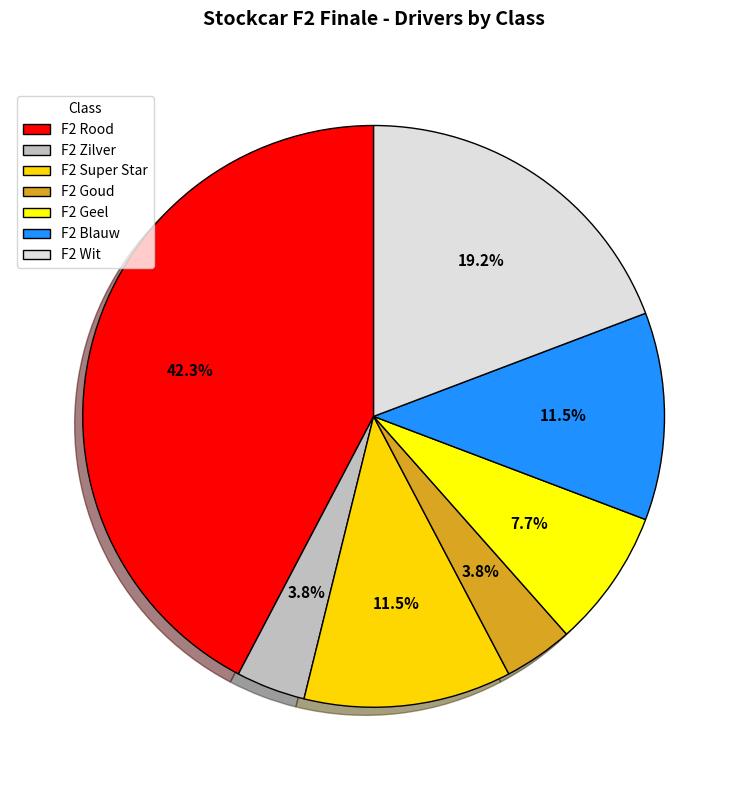

Which category has the biggest portion of the pie?

F2 Rood